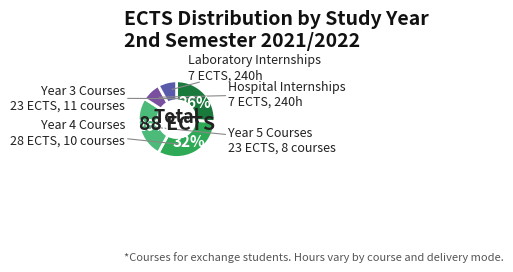

How many slices are in this pie chart?

5